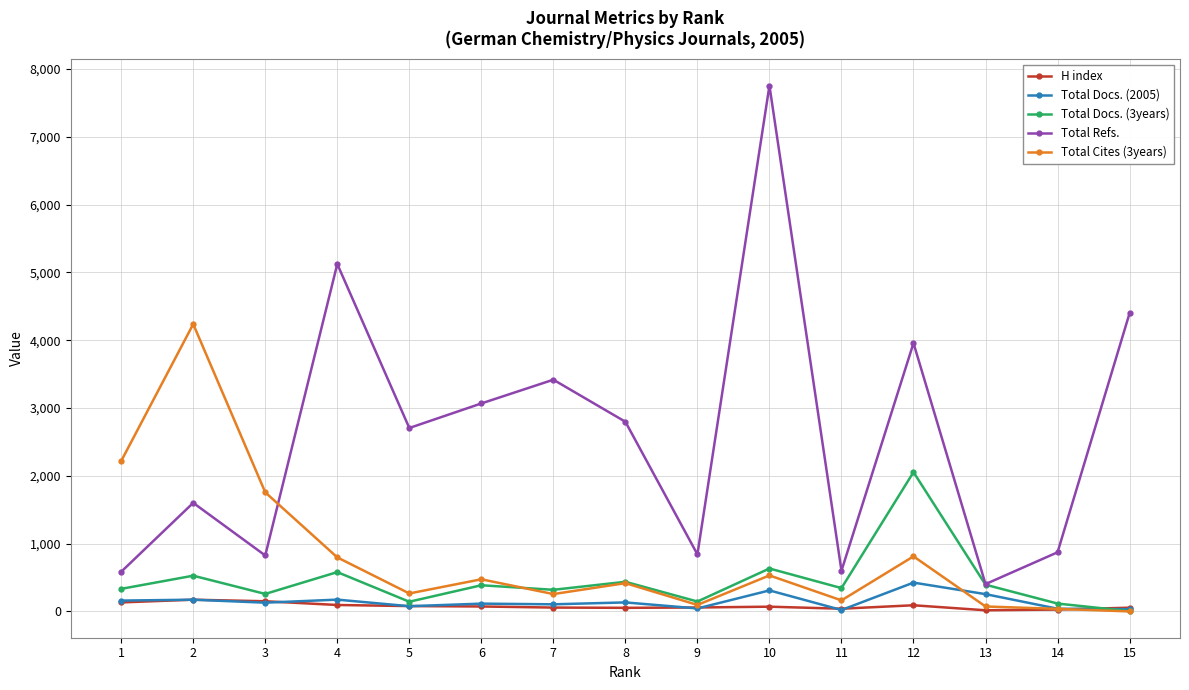

After their last crossing, which series has the higher values: Total Refs. or Total Cites (3years)?

Total Refs.